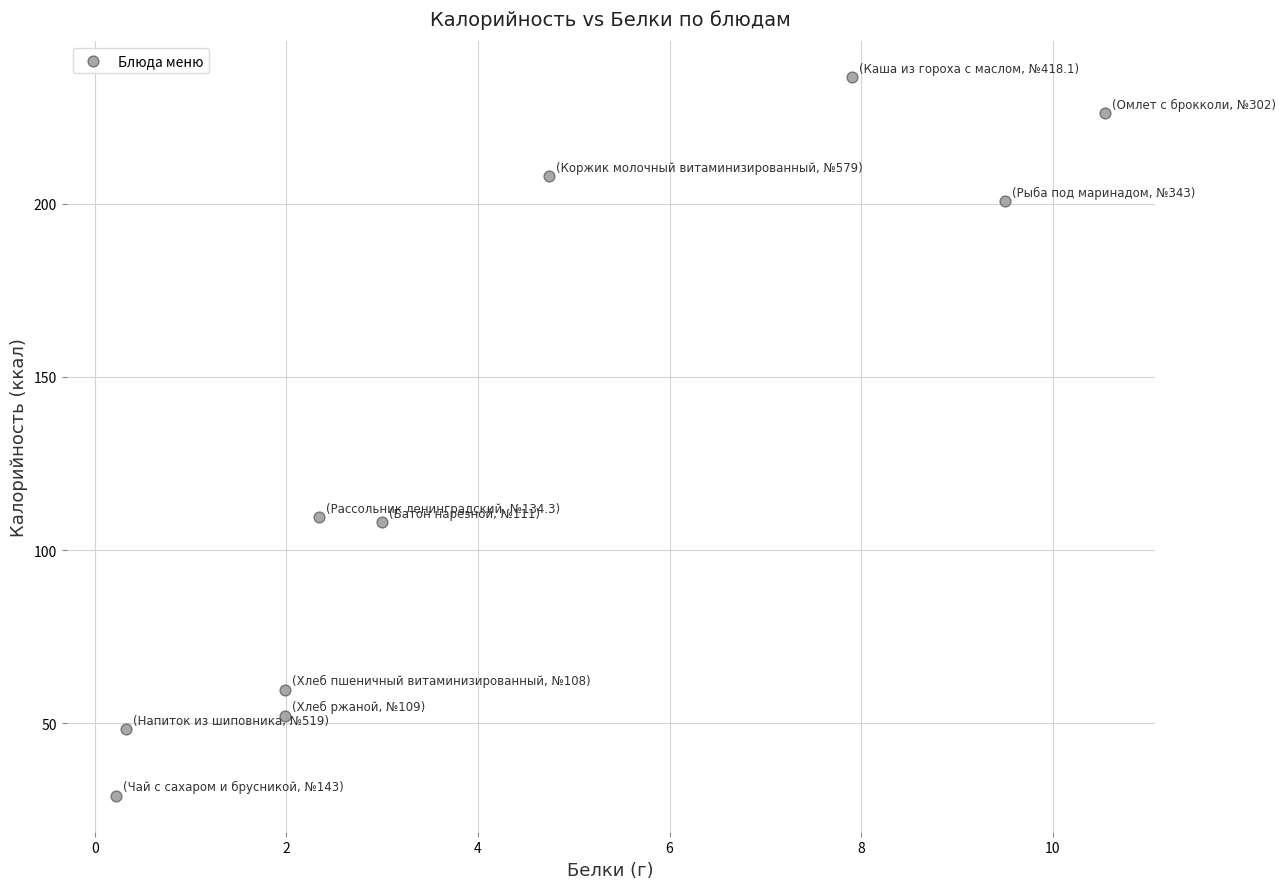

What is the range of Y values (max minus min)?

207.4